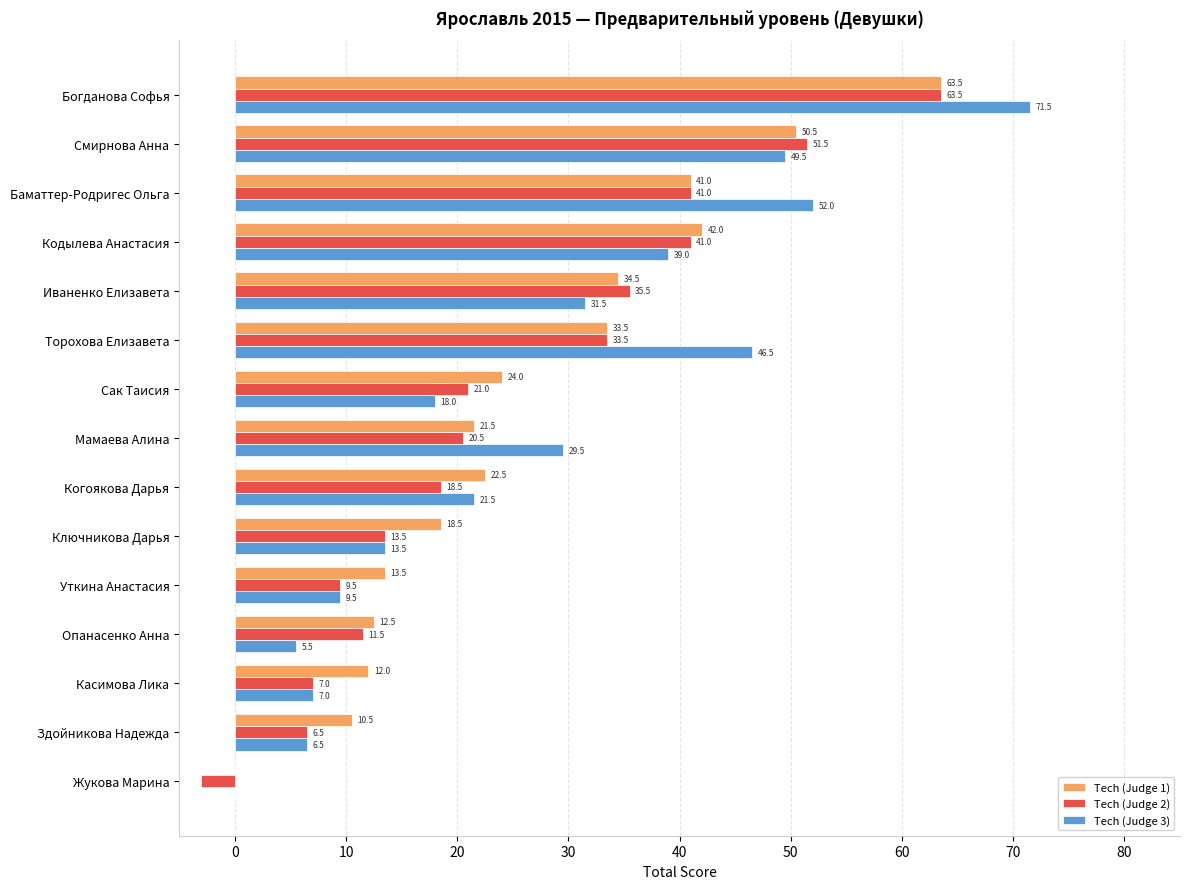

Where is Tech (Judge 3) nearest to the value 35?

Иваненко Елизавета